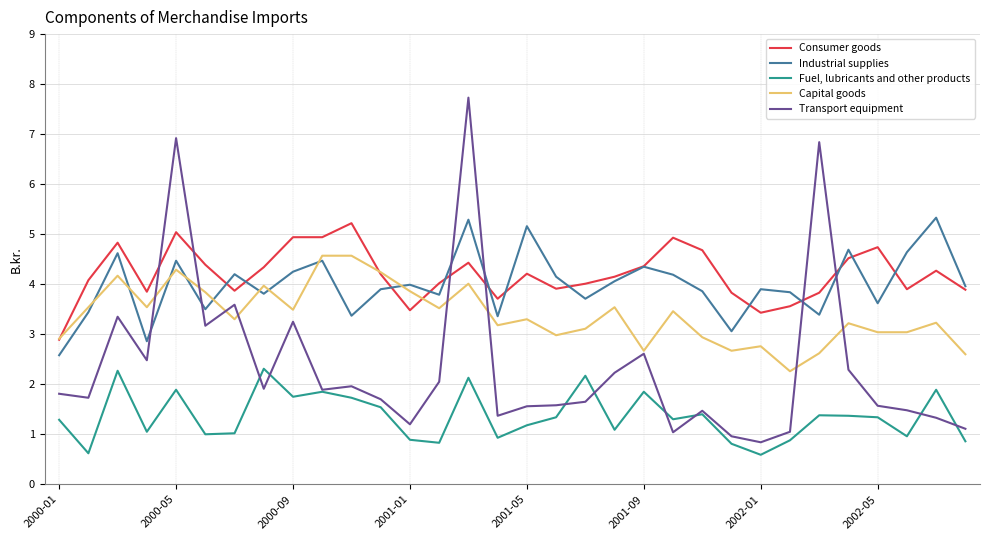

Which series has the widest spread of values?

Transport equipment